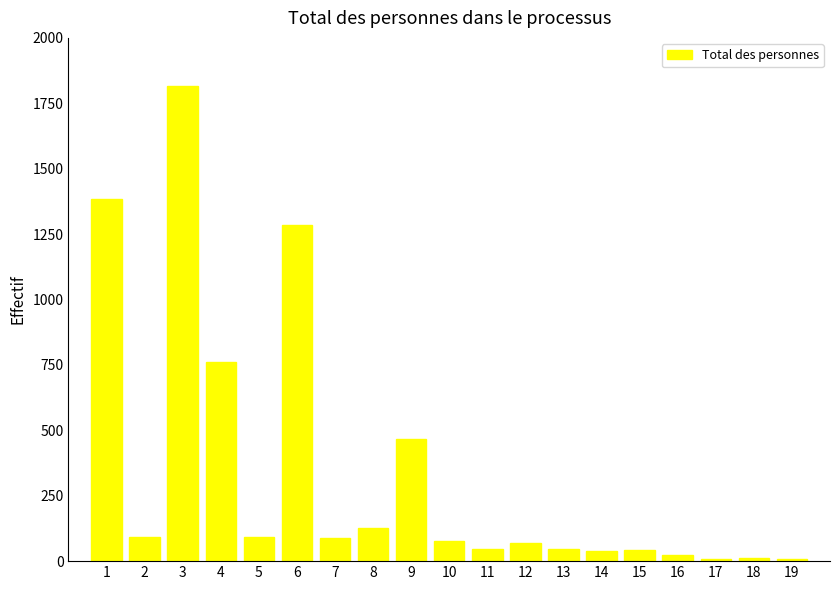

How many data points are less than 77?

9